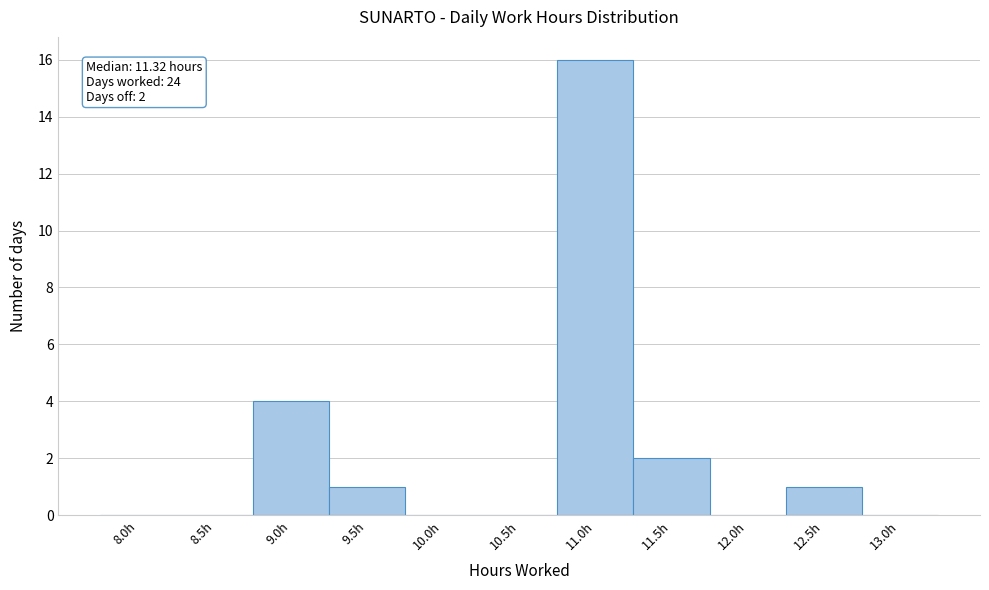

Reading left to right, extract all data points from this chart.

8.0h=0	8.5h=0	9.0h=4	9.5h=1	10.0h=0	10.5h=0	11.0h=16	11.5h=2	12.0h=0	12.5h=1	13.0h=0